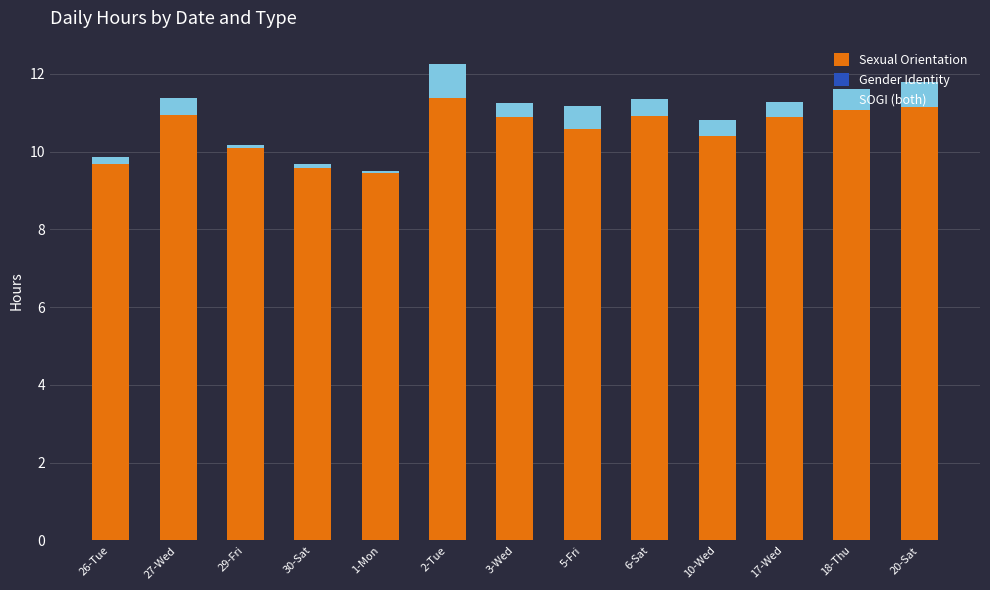

What is the sum of all Sexual Orientation values?

137.0